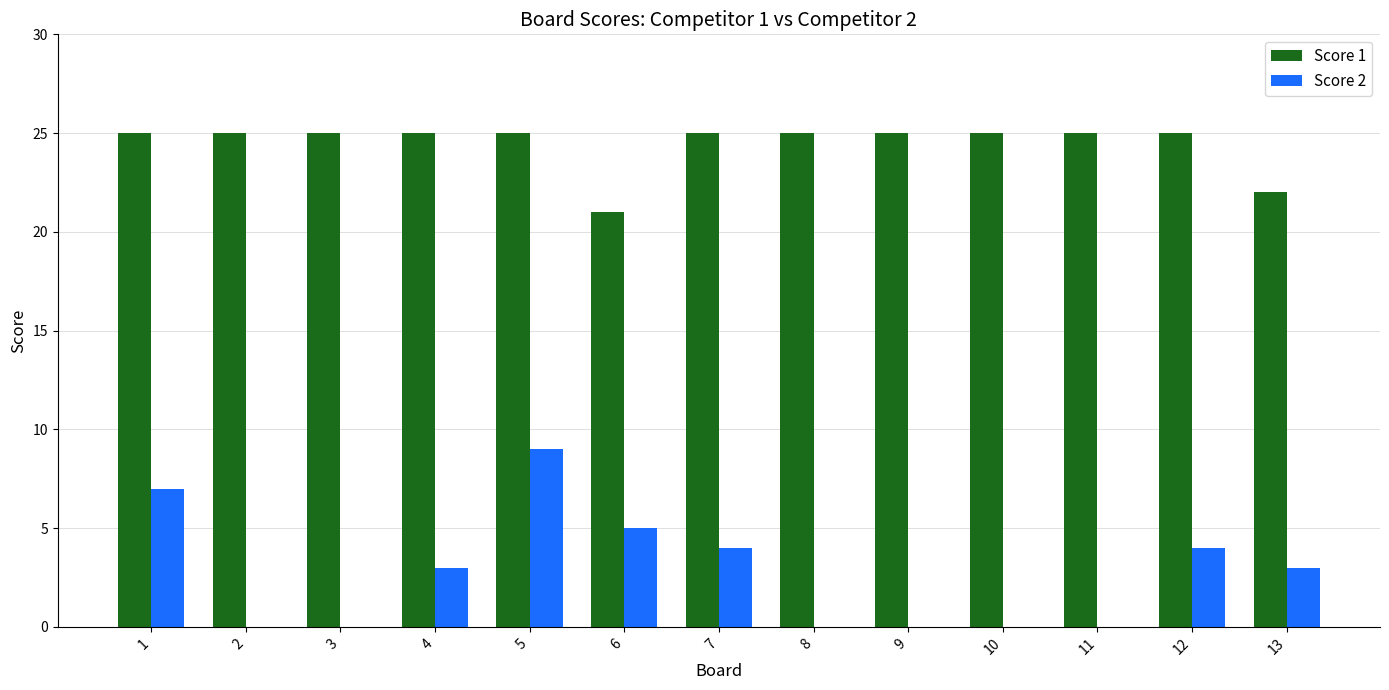

Between 6 and 7, which series saw the biggest shift?

Score 1